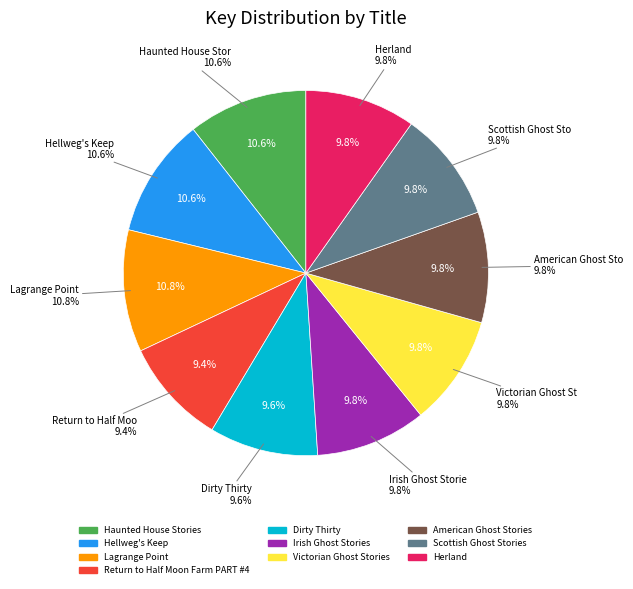

What is the ratio of the value at Irish Ghost Stories to the value at Return to Half Moon Farm PART #4?

1.0